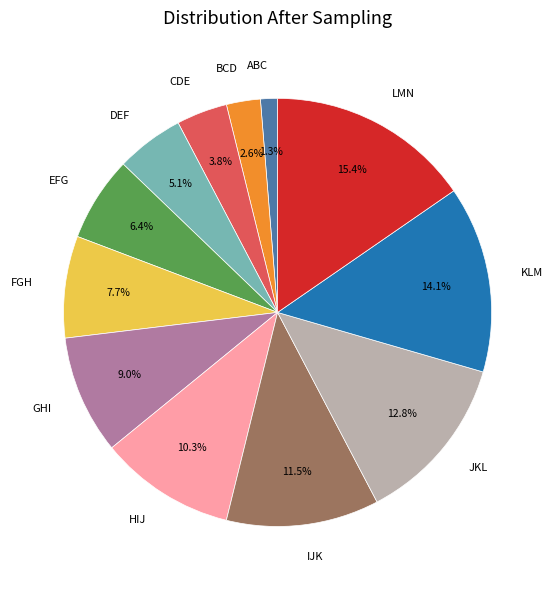

True or false: ABC accounts for 1% of the total.

True